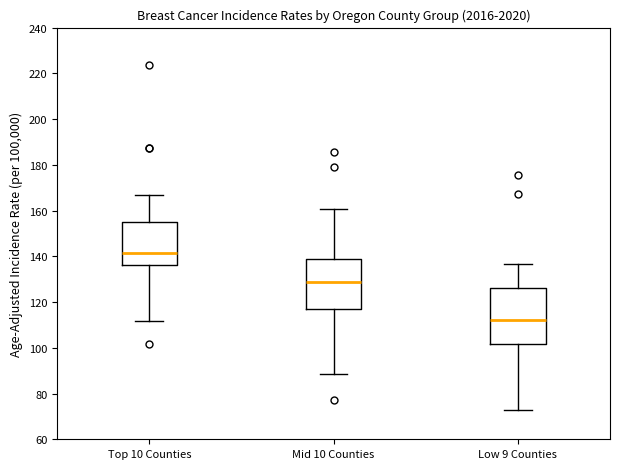

Reading left to right, read every box against the y-axis: the position of its median line, the range the box covers, and the ends of its whiskers. The values are not printed on the chart, so give them approximately, as read against the axis.

Top 10 Counties: median 142, box 136 to 154, whiskers 112 to 166
Mid 10 Counties: median 128, box 116 to 138, whiskers 88 to 160
Low 9 Counties: median 112, box 102 to 126, whiskers 72 to 136